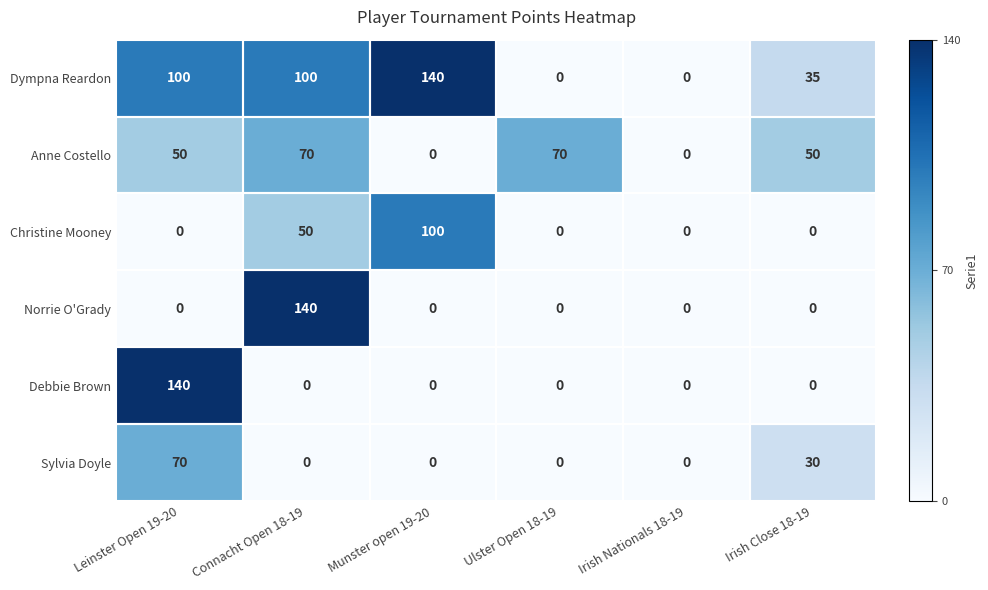

Where is Christine Mooney nearest to the value 50?

Connacht Open 18-19